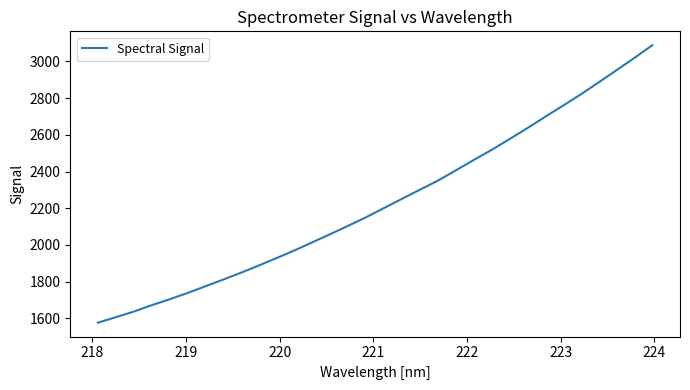

What is the maximum value shown in the chart?

3088.7